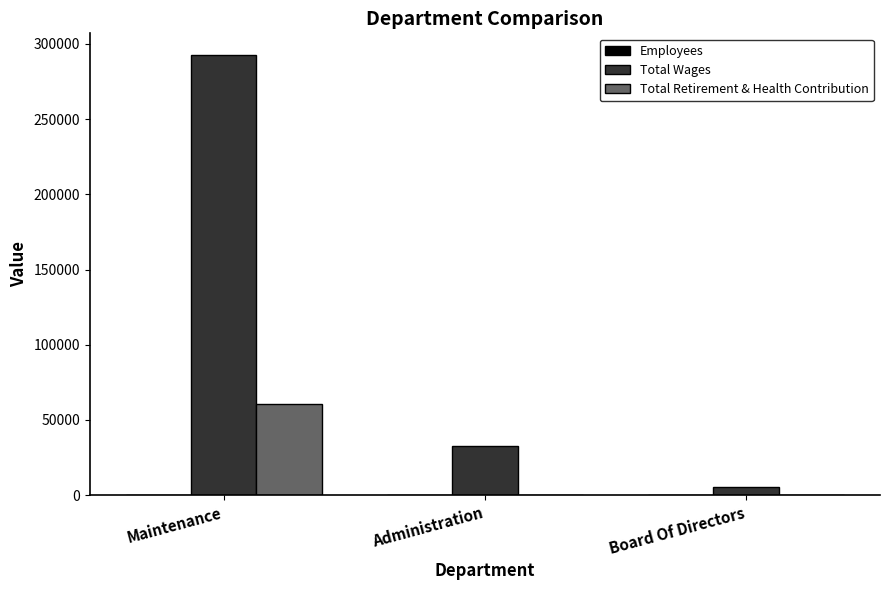

What is the maximum value shown in the chart?

292343